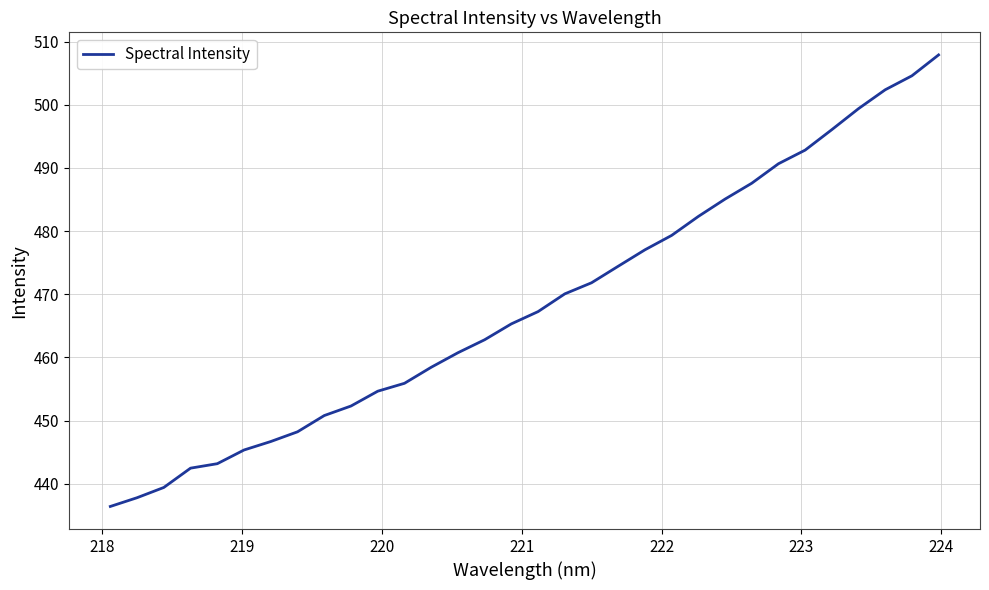

What is the greatest value displayed?

507.9